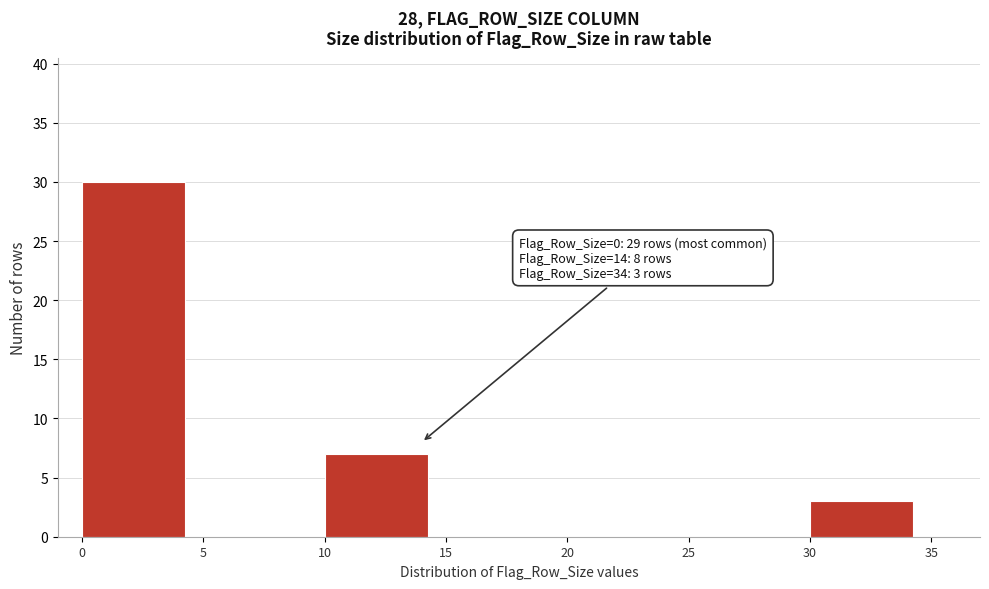

Which range on the x-axis has the tallest bar?

0 to 5